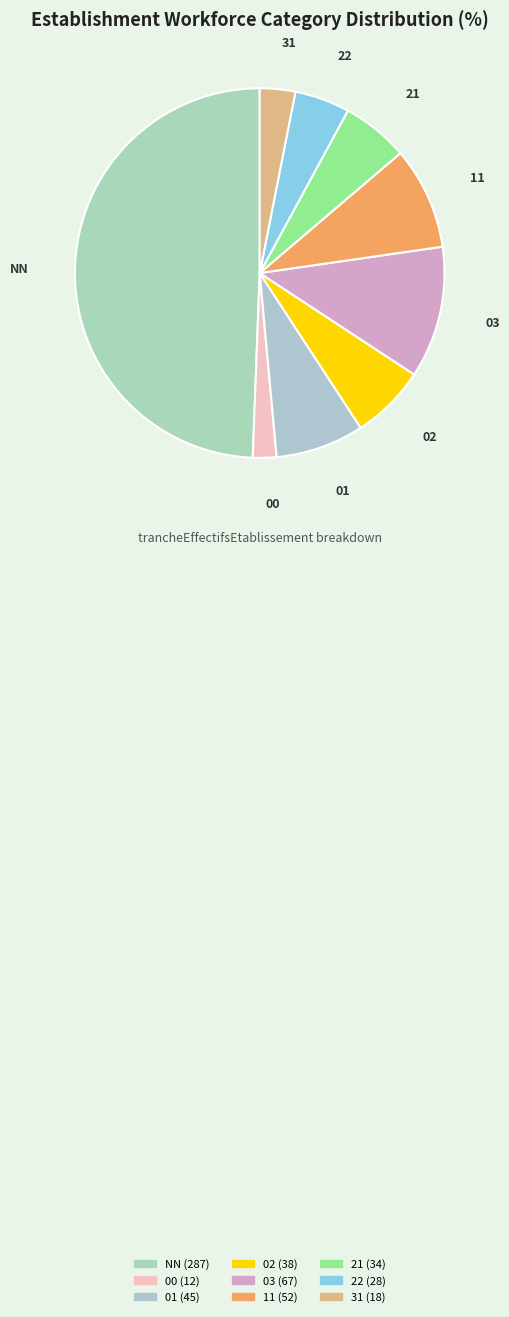

Combined, do 21 and NN account for over 50%?

Yes